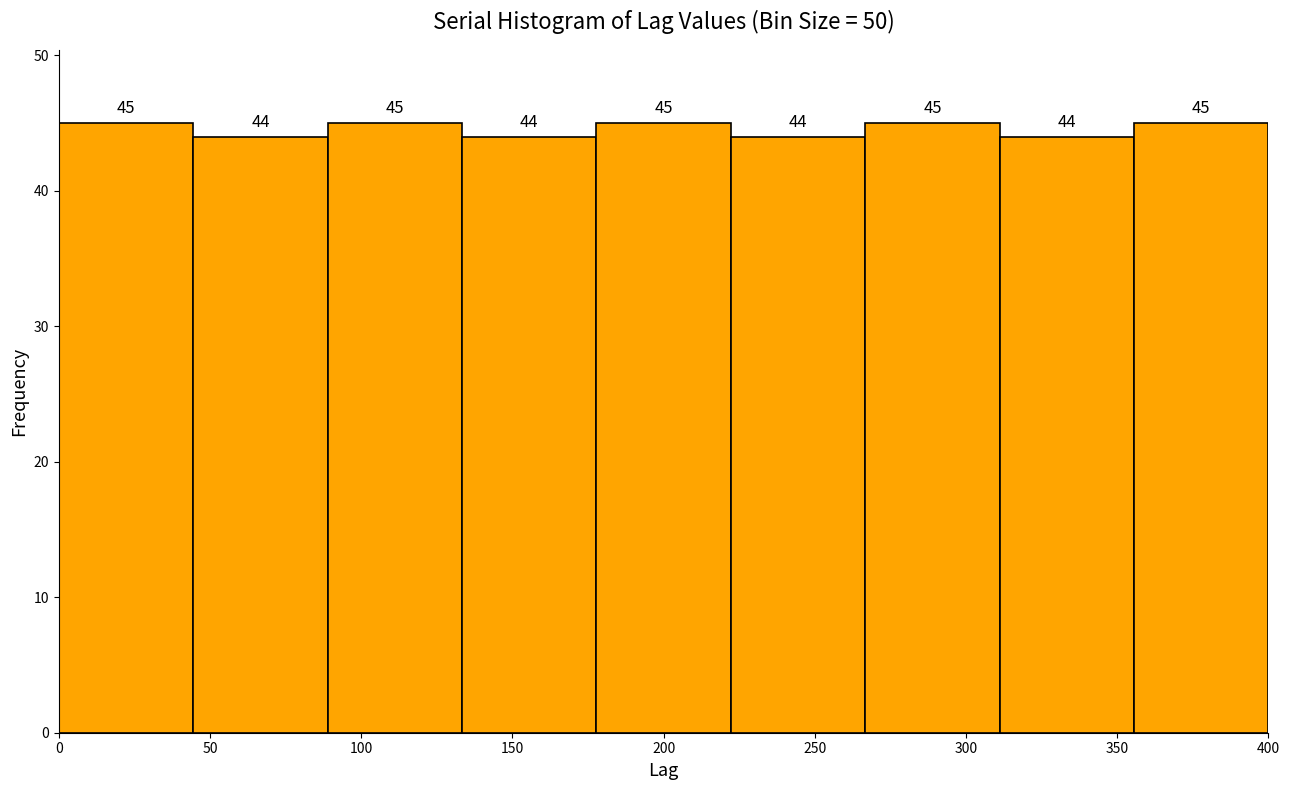

Reading left to right, list every bar in this chart as the range it spans on the x-axis followed by its height. The bar edges are not printed on the chart, so give them approximately, as read against the axis.

0 to 45: 45
45 to 90: 44
90 to 135: 45
135 to 180: 44
180 to 220: 45
220 to 265: 44
265 to 310: 45
310 to 355: 44
355 to 400: 45